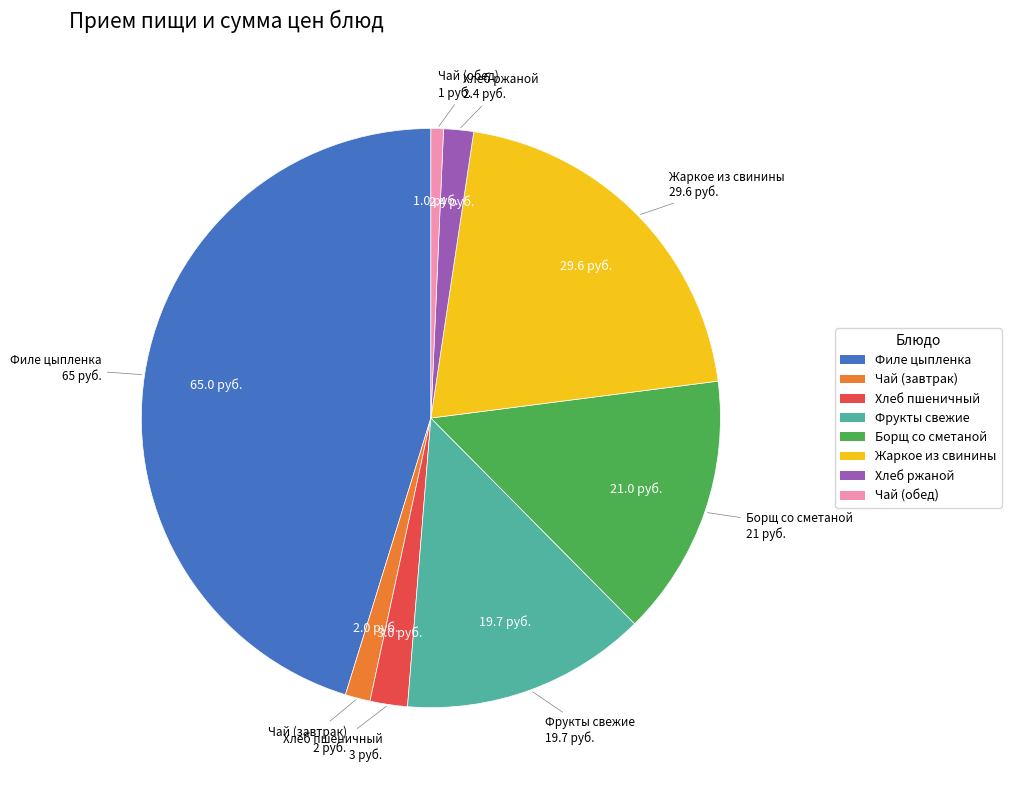

Does any single category account for the majority?

No